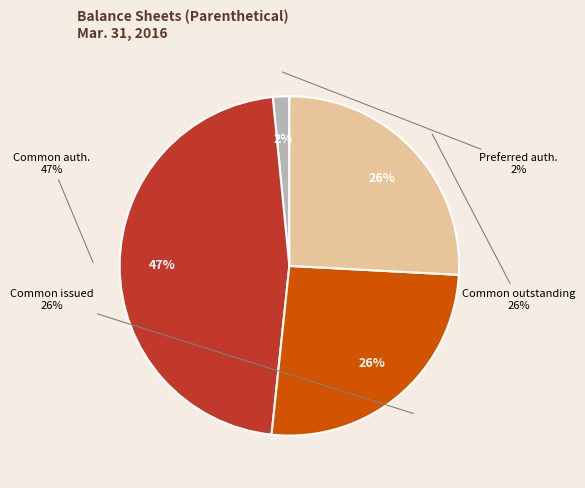

Do Preferred stock, shares authorized and Preferred stock, shares outstanding together represent more than half of the pie?

No